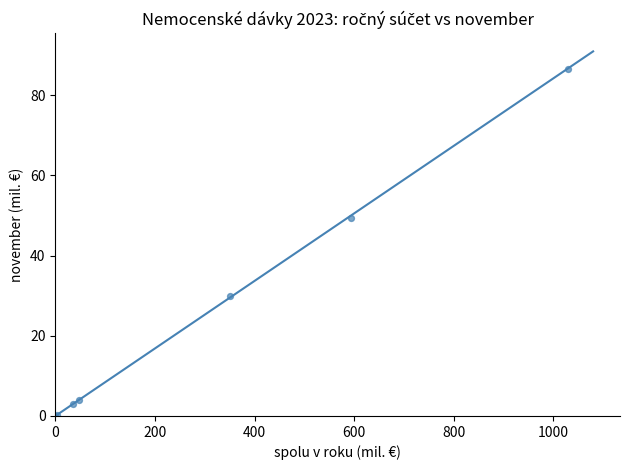

What Y value in the scatter plot is closest to 43?

49.5